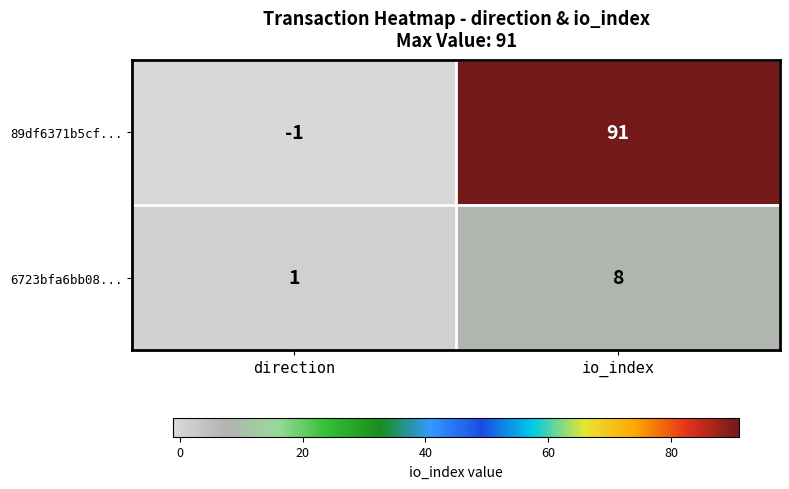

Count the number of data series in this chart.

2